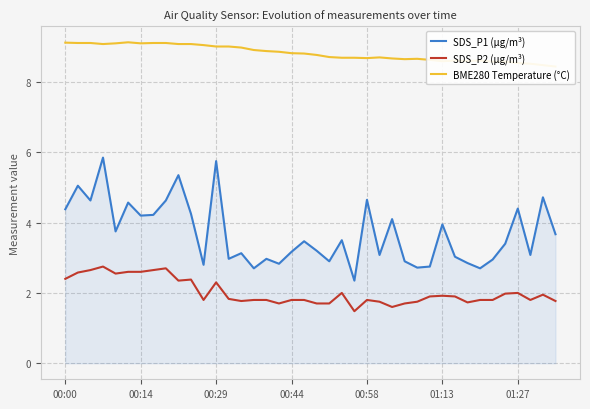

What is the maximum value for SDS_P2 (µg/m³)?

2.8